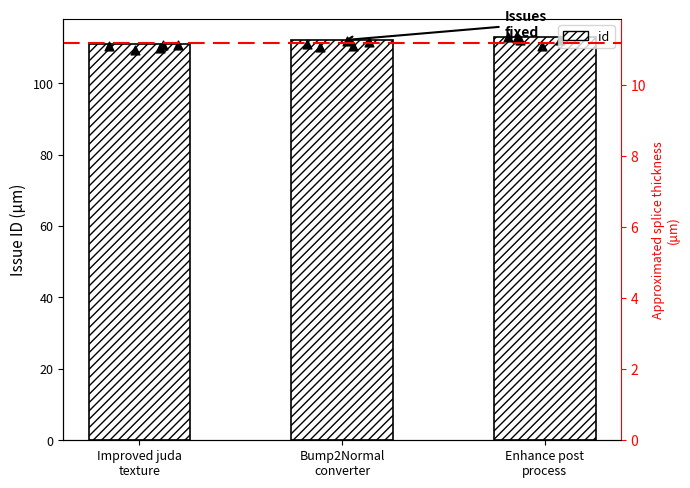

Which has a higher value, Enhance post
process or Bump2Normal
converter?

Enhance post
process